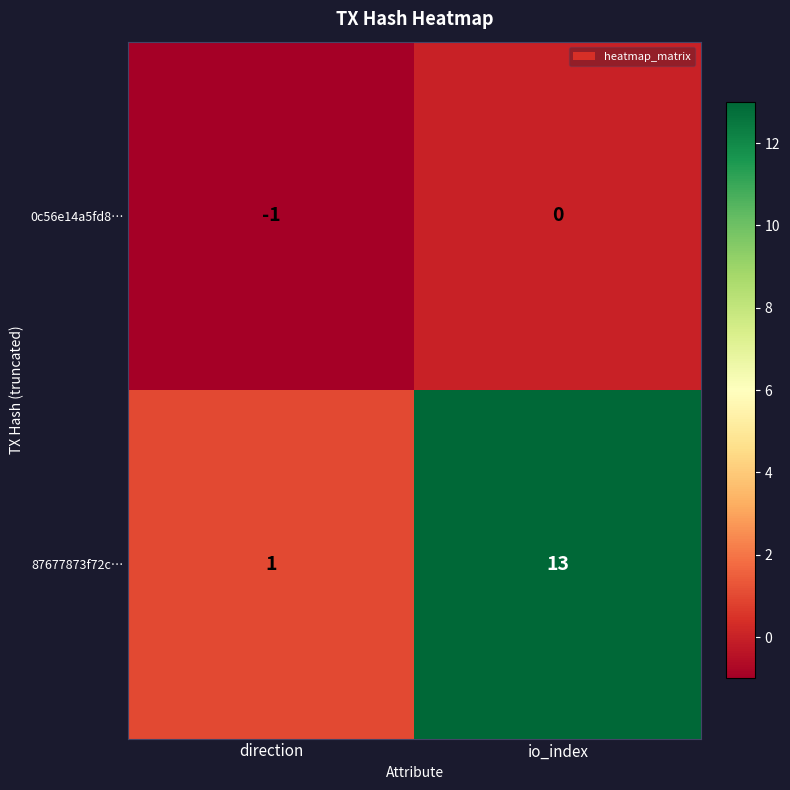

Reading left to right, list all the values displayed in this chart.

0c56e14a5fd8…: direction=-1	io_index=0
87677873f72c…: direction=1	io_index=13